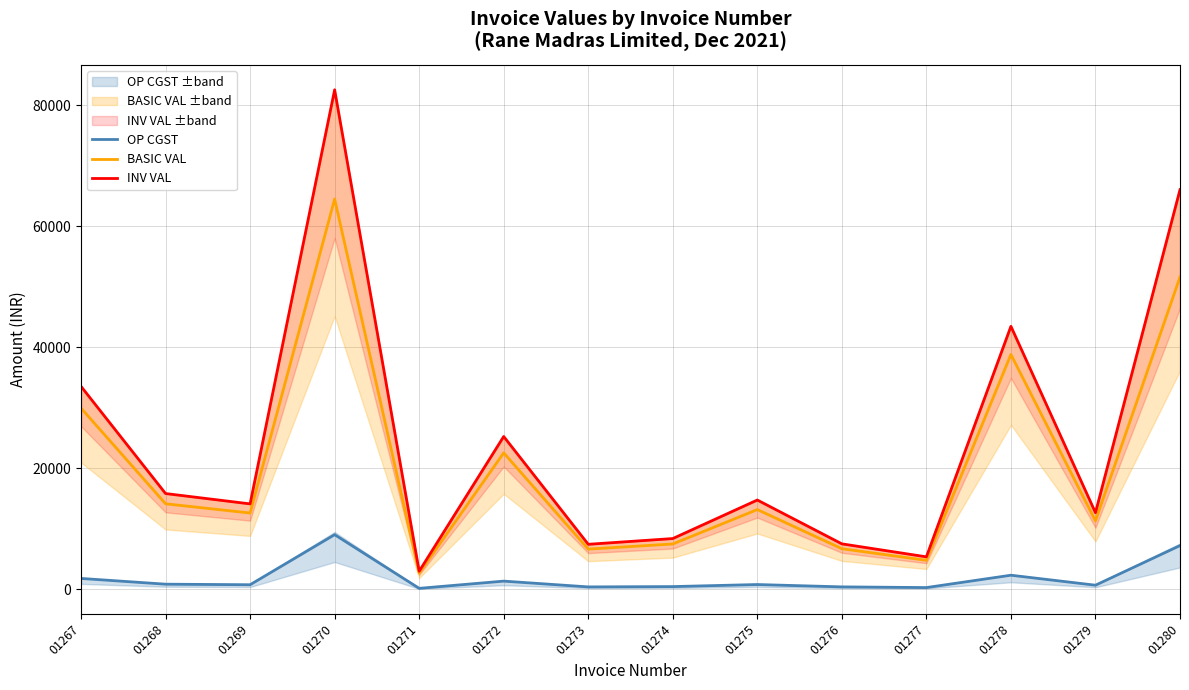

True or false: OP CGST and BASIC VAL cross at least once.

False